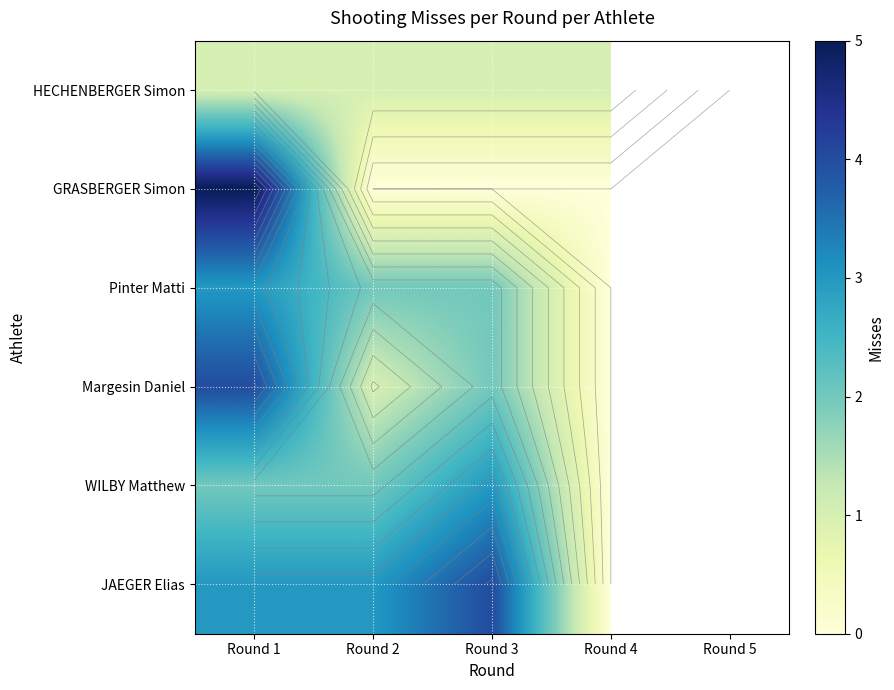

Is it true that GRASBERGER Simon equals 0.0 at Round 4?

True